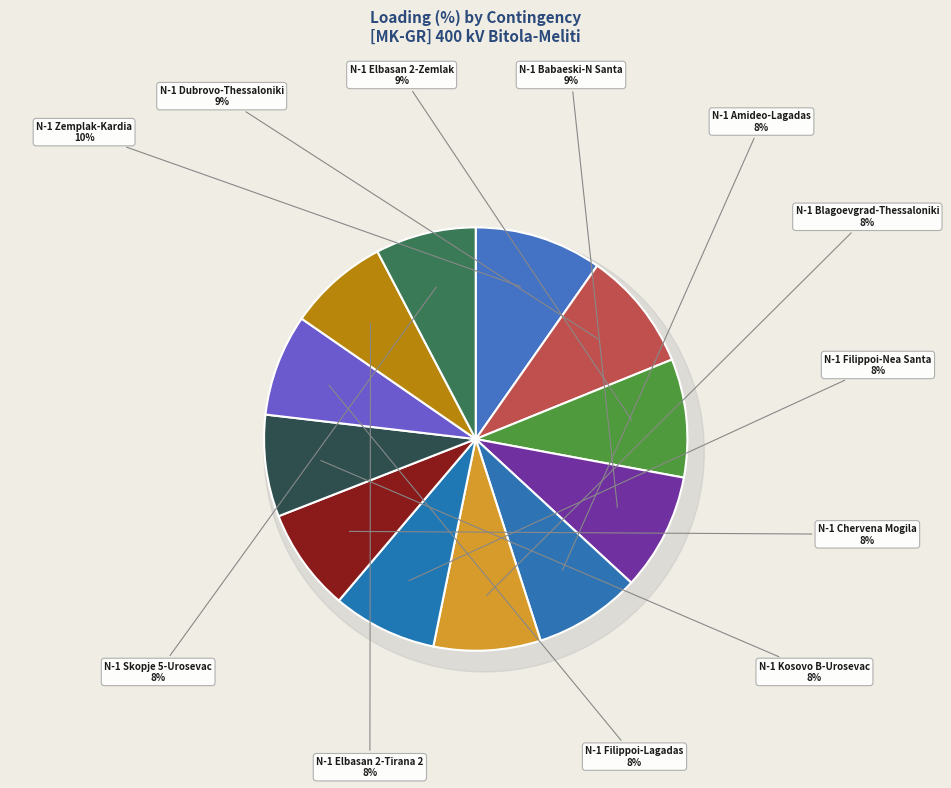

What is the smallest slice in the pie chart?

N-1 400 kV Elbasan 2-Tirana 2